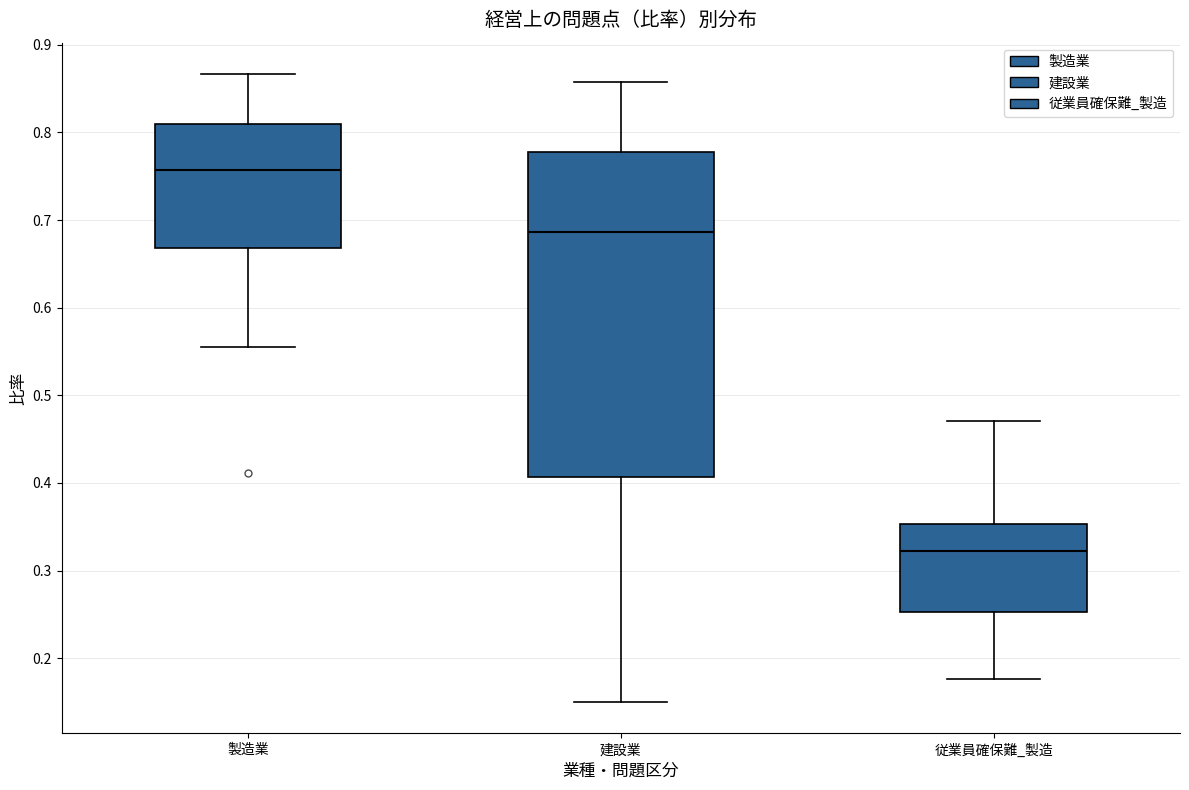

Reading left to right, read every box against the y-axis: the position of its median line, the range the box covers, and the ends of its whiskers. The values are not printed on the chart, so give them approximately, as read against the axis.

製造業: median 0.76, box 0.67 to 0.81, whiskers 0.56 to 0.87
建設業: median 0.69, box 0.41 to 0.78, whiskers 0.15 to 0.86
従業員確保難_製造: median 0.32, box 0.25 to 0.35, whiskers 0.18 to 0.47